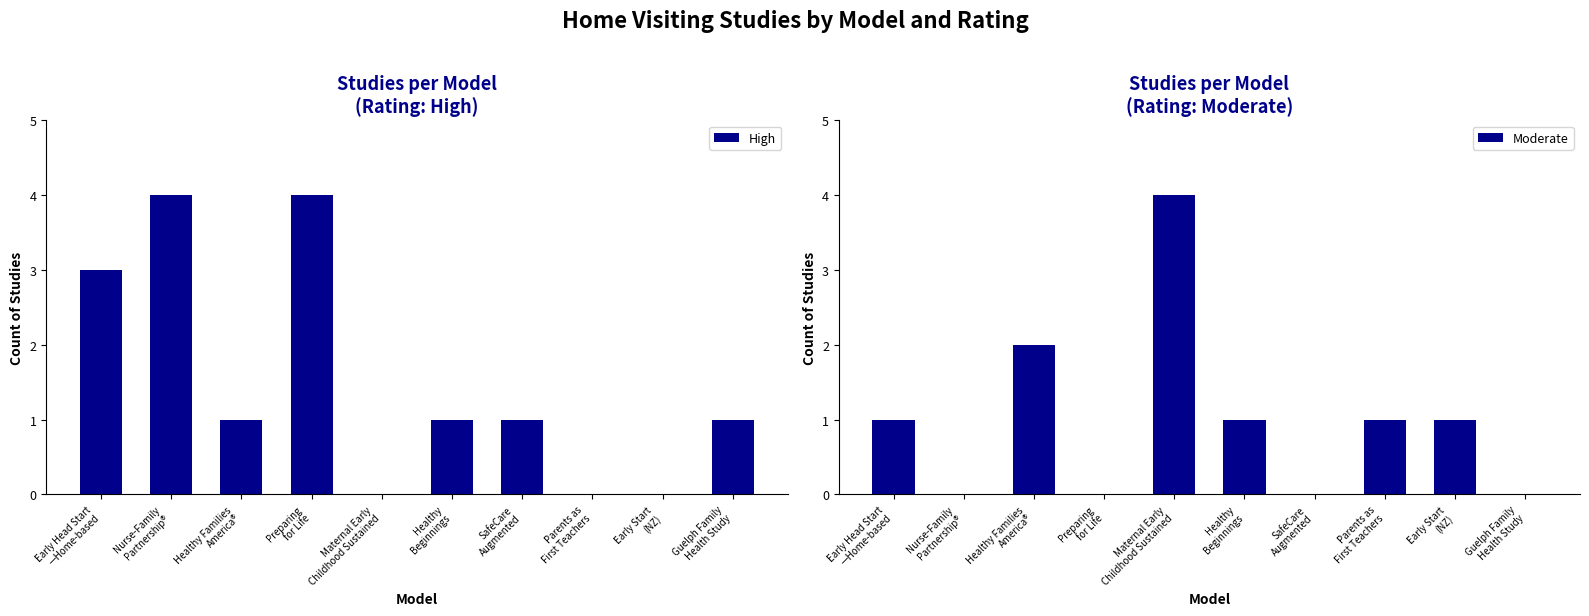

Which series has the largest total across all categories?

High